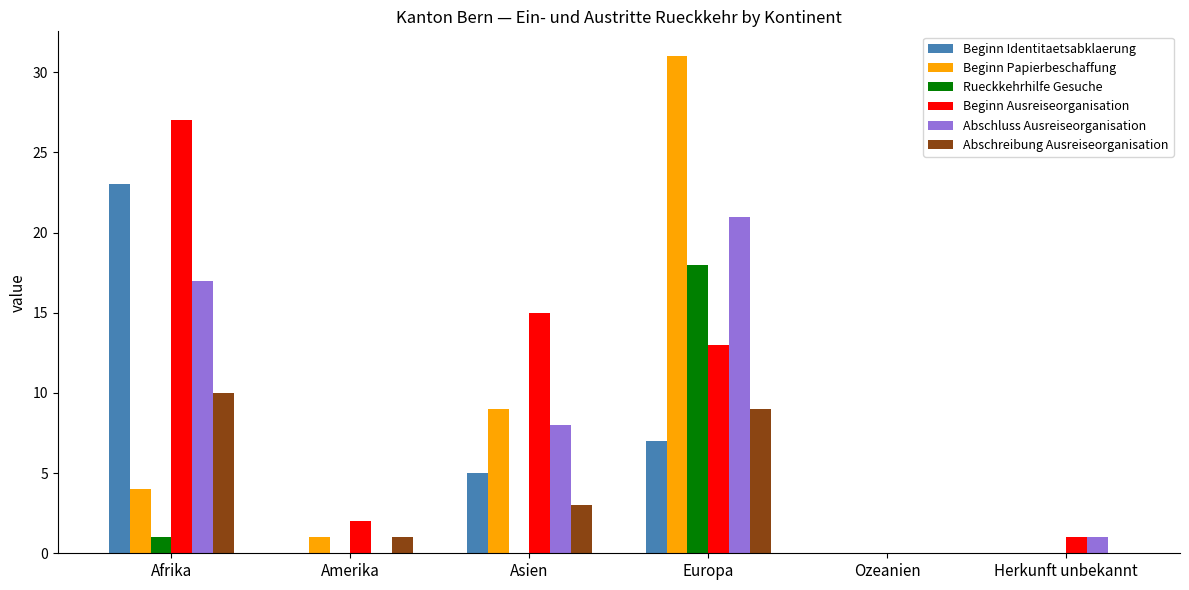

Is the value of Beginn Papierbeschaffung at Europa greater than the value of Abschreibung Ausreiseorganisation at Amerika?

Yes